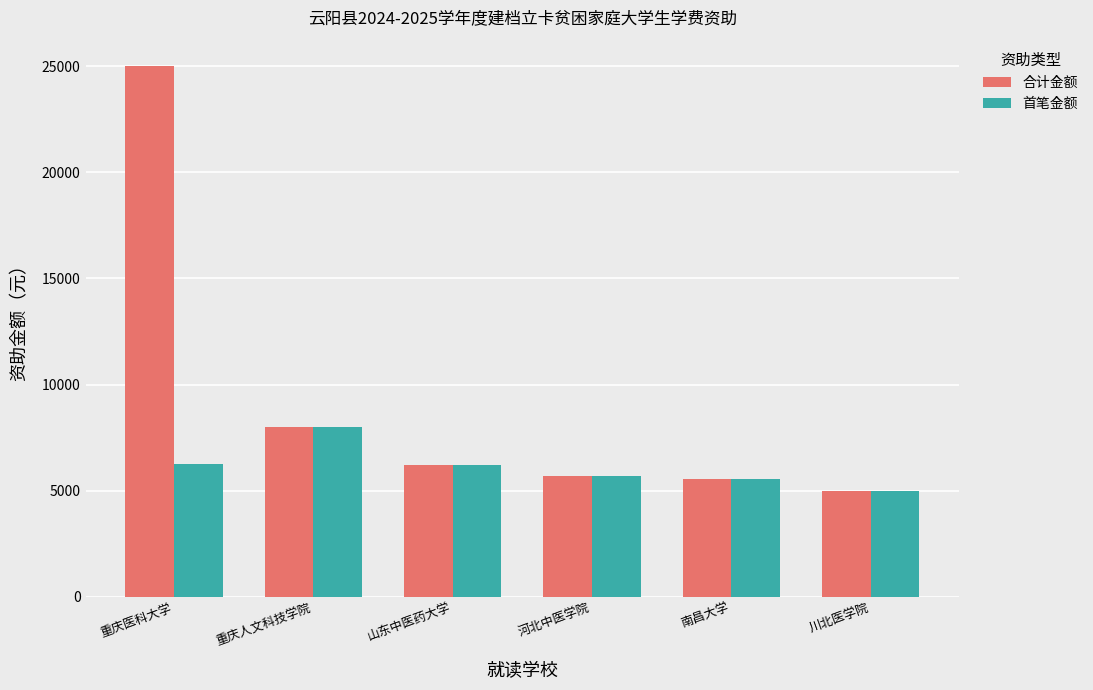

List the series in order of their overall mean, lowest first.

首笔金额, 合计金额